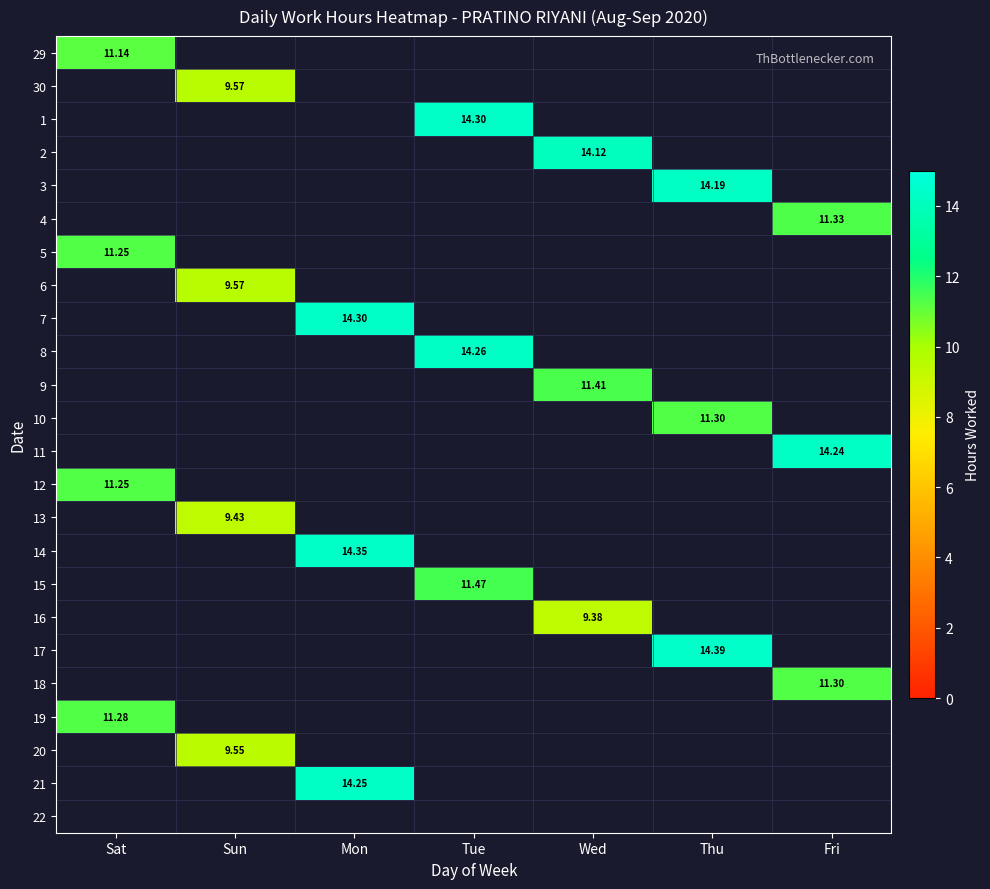

Is the value of 16 at Thu greater than the value of 8 at Sun?

No